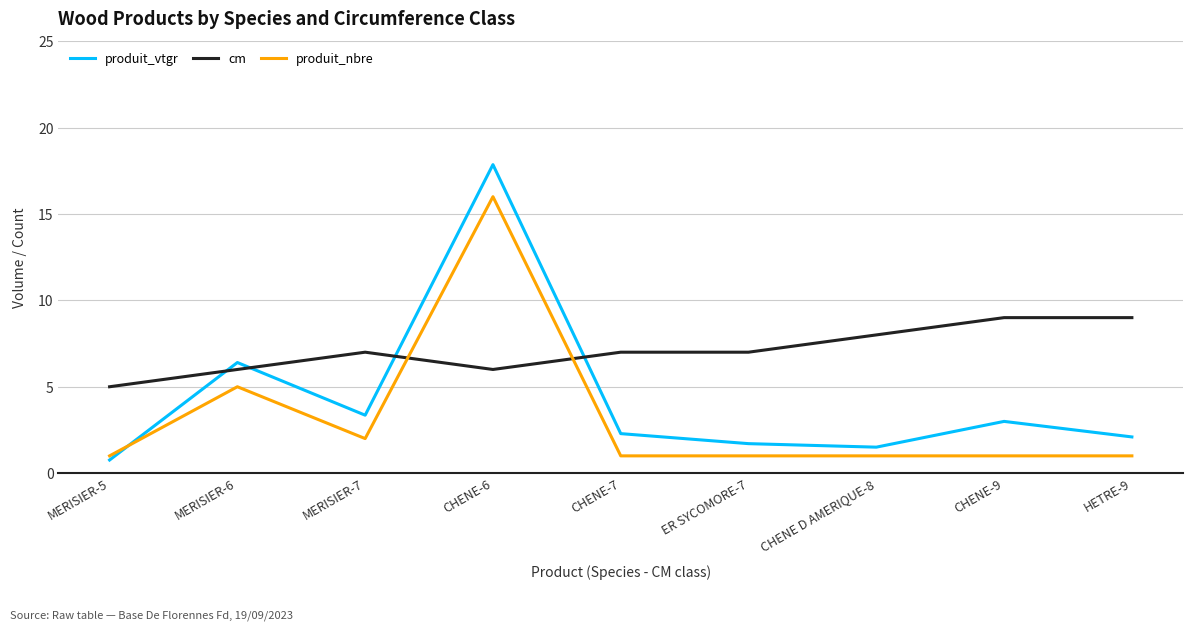

Reading left to right, transcribe all the data shown in this chart.

produit_vtgr: 0.8	6.4	3.4	17.9	2.3	1.7	1.5	3.0	2.1
cm: 5.0	6.0	7.0	6.0	7.0	7.0	8.0	9.0	9.0
produit_nbre: 1.0	5.0	2.0	16.0	1.0	1.0	1.0	1.0	1.0